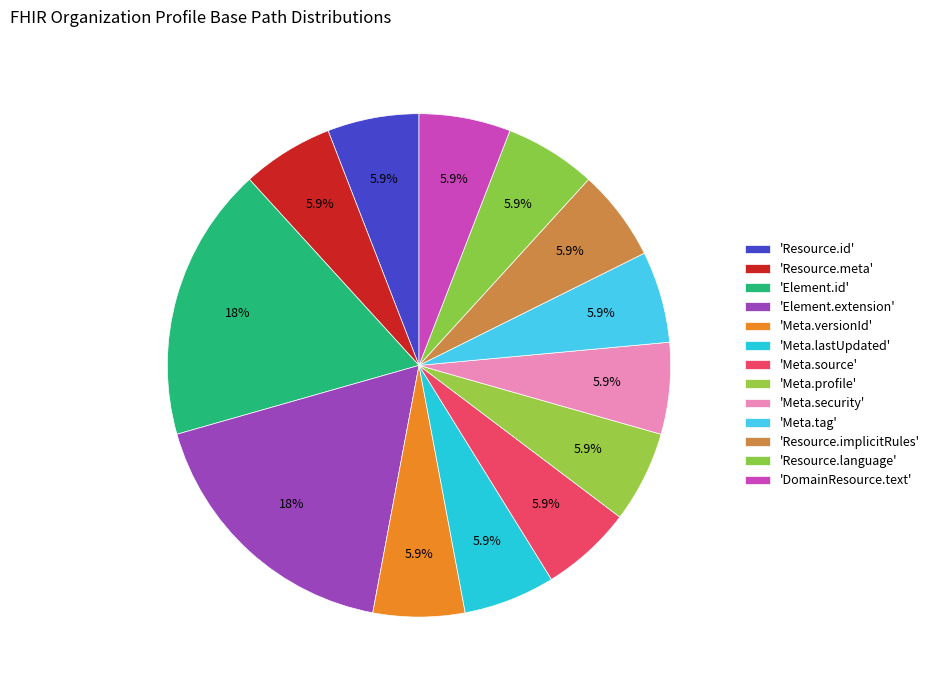

Is there a majority slice in this chart?

No